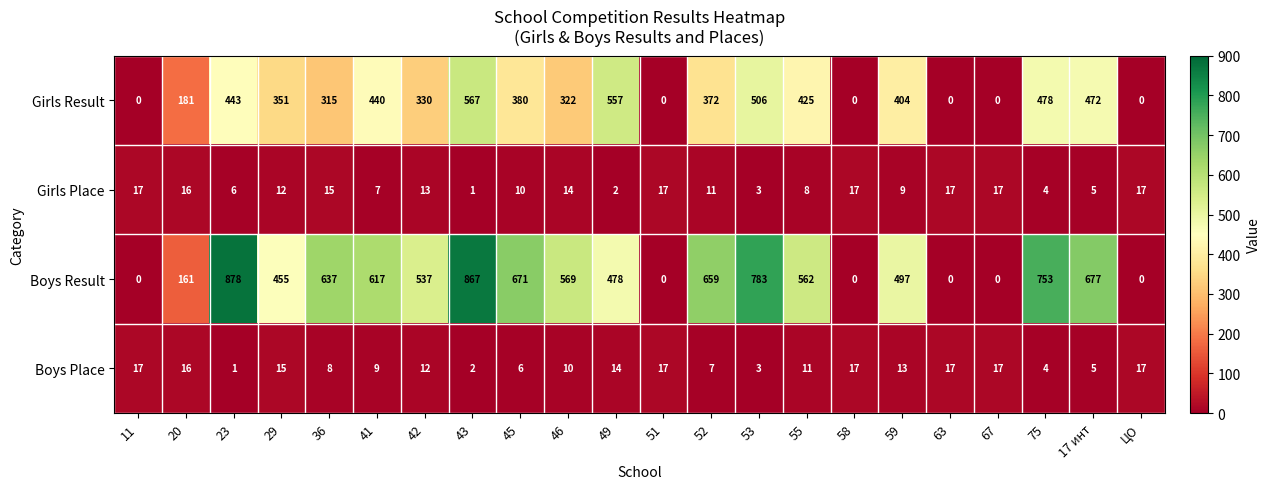

What is the total value across all series at 36?

975